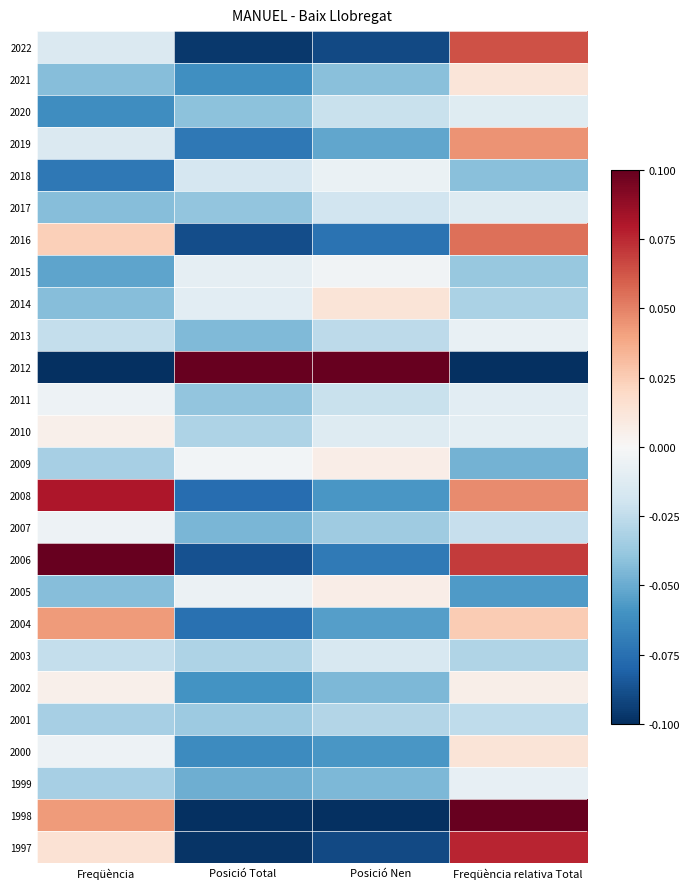

At how many categories does at least one series exceed 0?

4